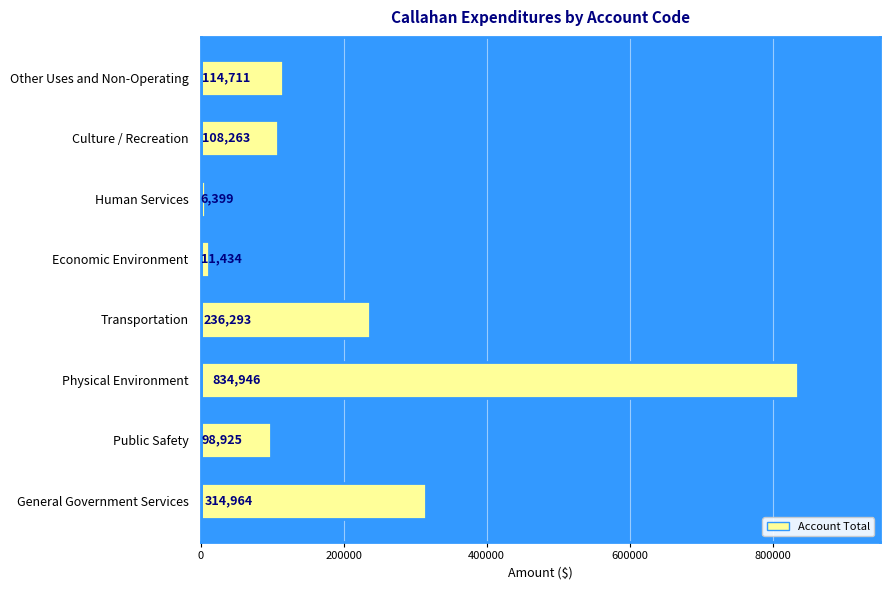

Approximately how many times larger is the value at General Government Services compared to Physical Environment?

0.4